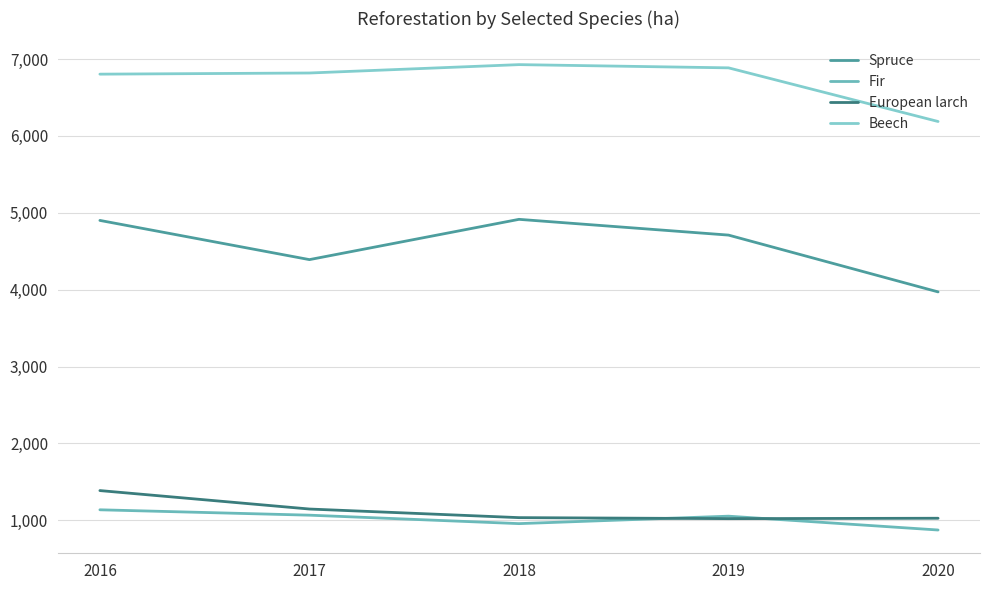

Is it true that Spruce equals 7146 at 2019?

False